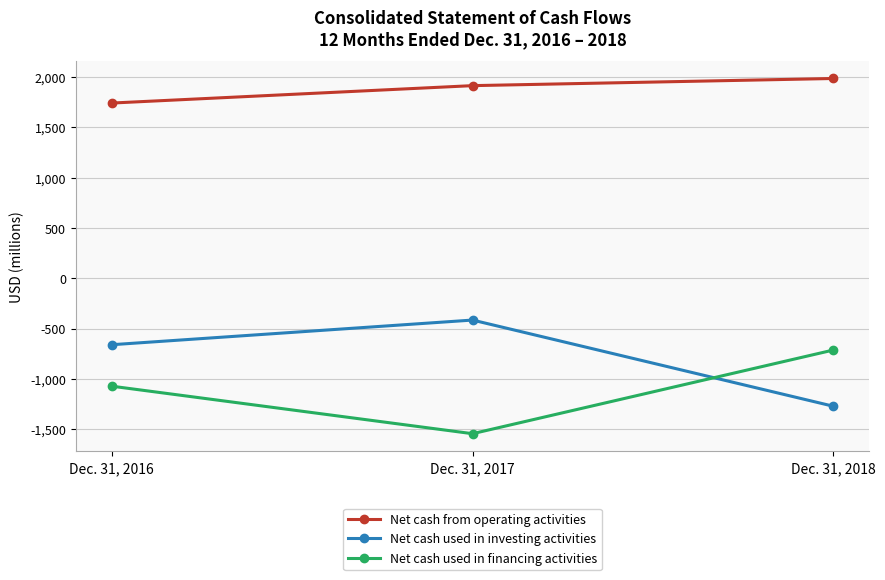

Where does the Net cash used in investing activities series first go above -660?

Dec. 31, 2017